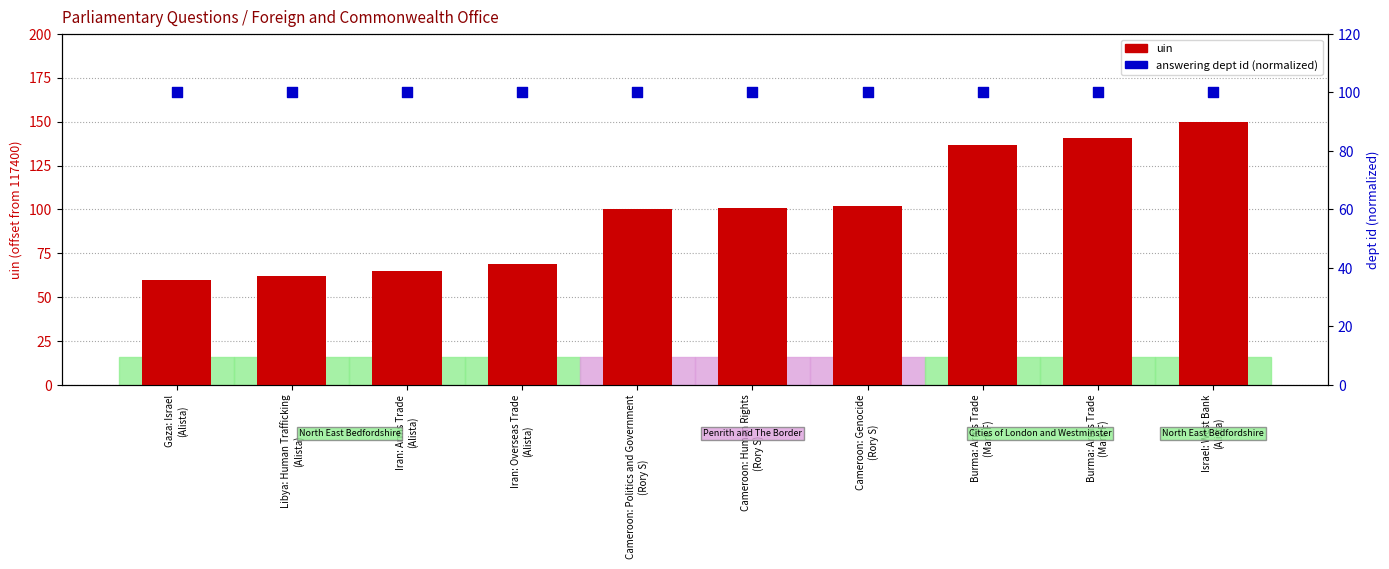

Which series contains the highest Y value?

uin (offset)